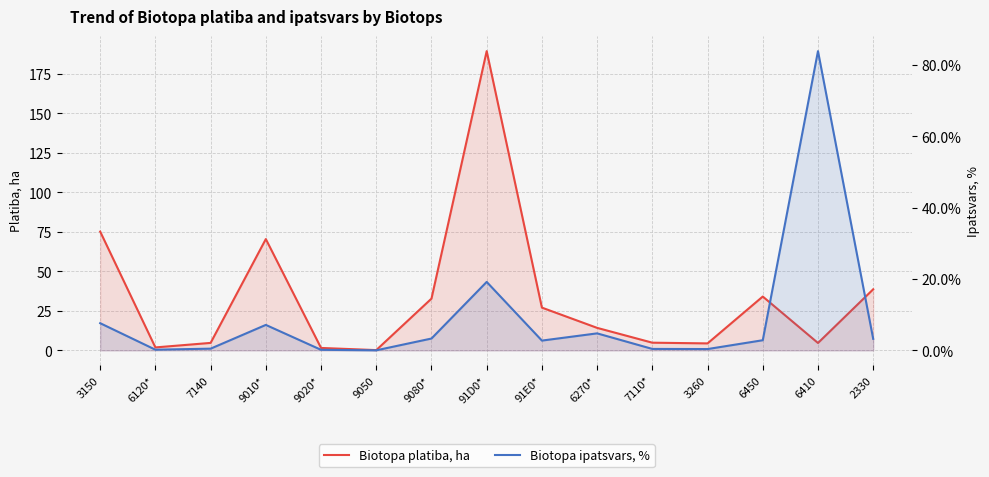

How many intersections are there between Biotopa ipatsvars, % and Biotopa platiba, ha?

2